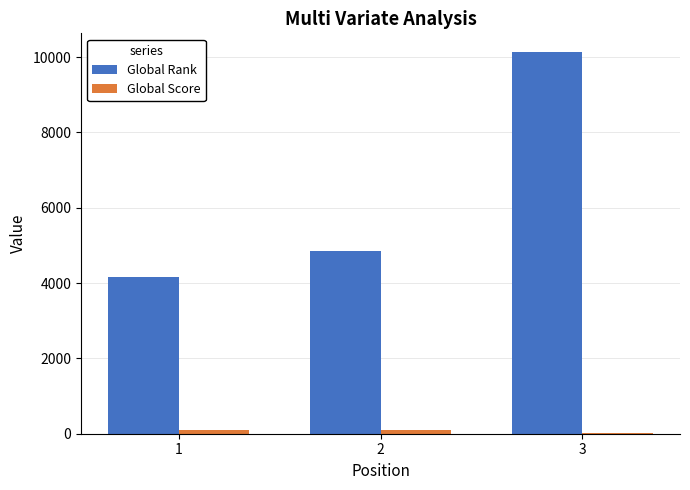

Which series has the widest spread of values?

Global Rank